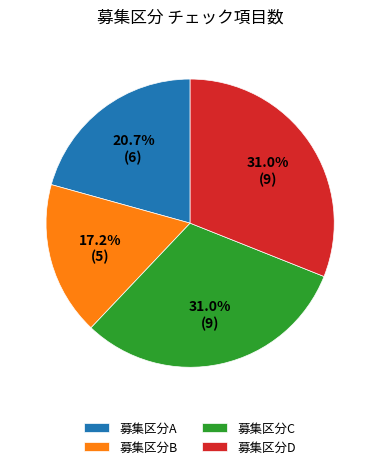

Which slice is the smallest?

募集区分B